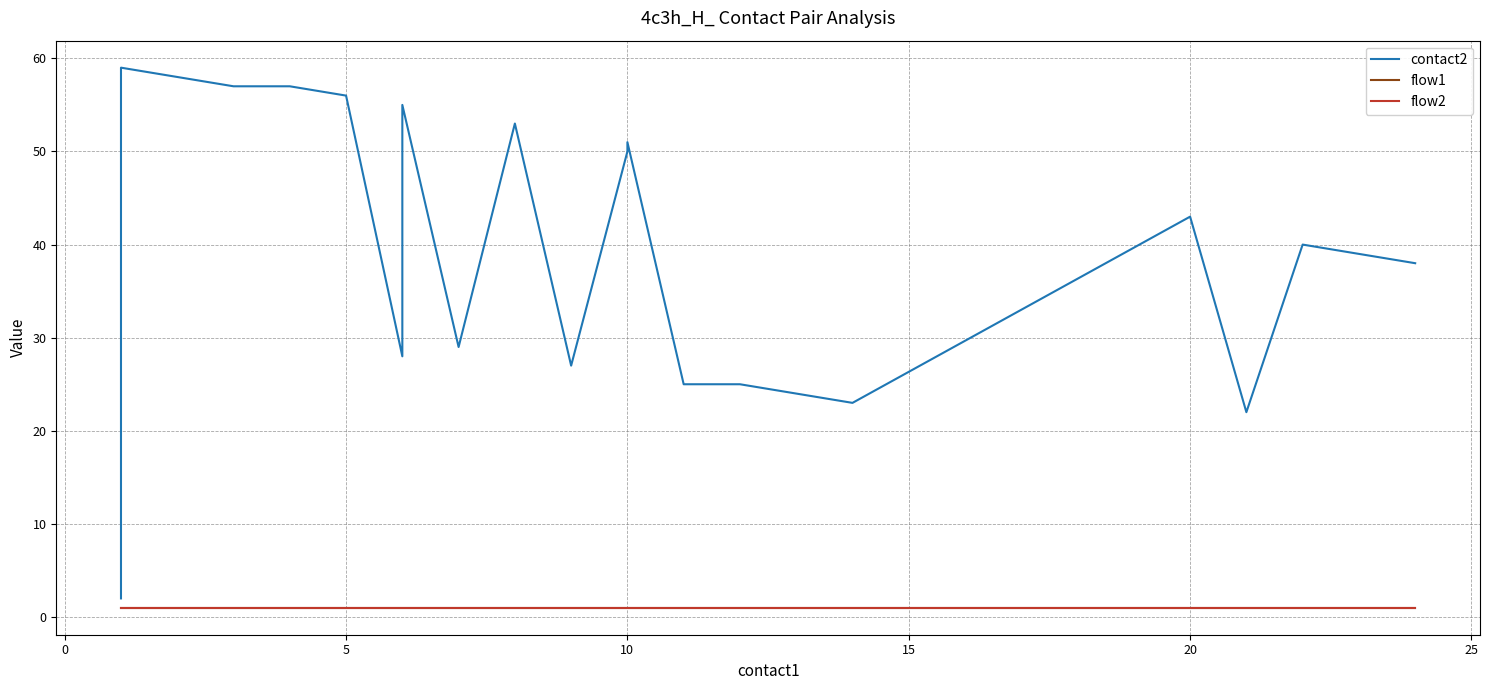

Reading left to right, list all the values displayed in this chart.

contact2: 2	59	57	57	56	28	30	55	29	53	27	50	51	25	25	23	43	22	40	38
flow1: 1	1	1	1	1	1	1	1	1	1	1	1	1	1	1	1	1	1	1	1
flow2: 1	1	1	1	1	1	1	1	1	1	1	1	1	1	1	1	1	1	1	1